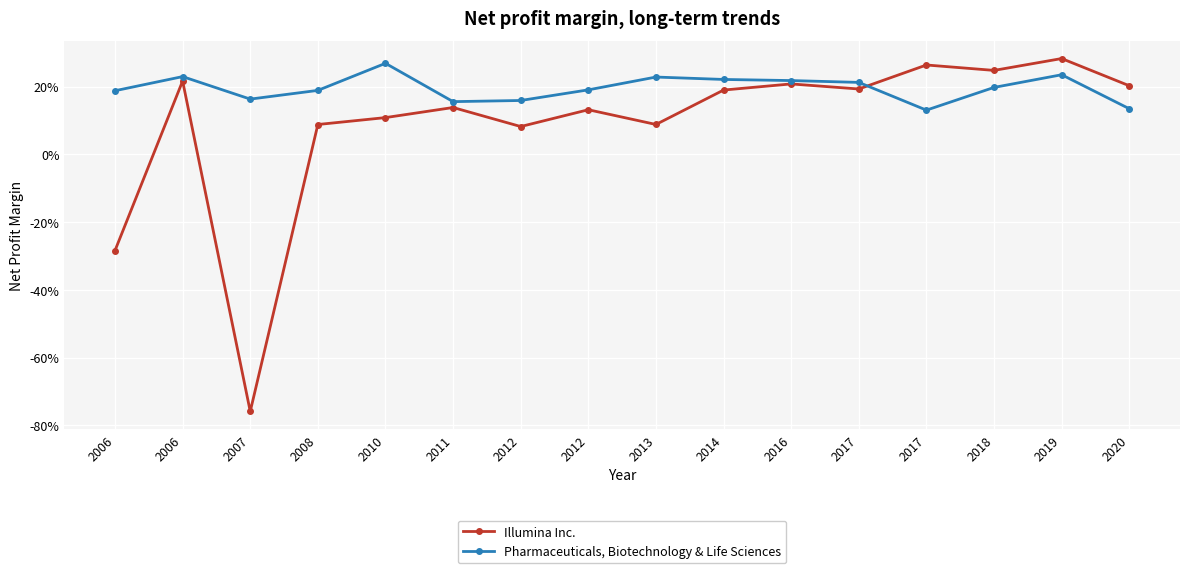

What are all the series names shown in the legend?

Illumina Inc., Pharmaceuticals, Biotechnology & Life Sciences